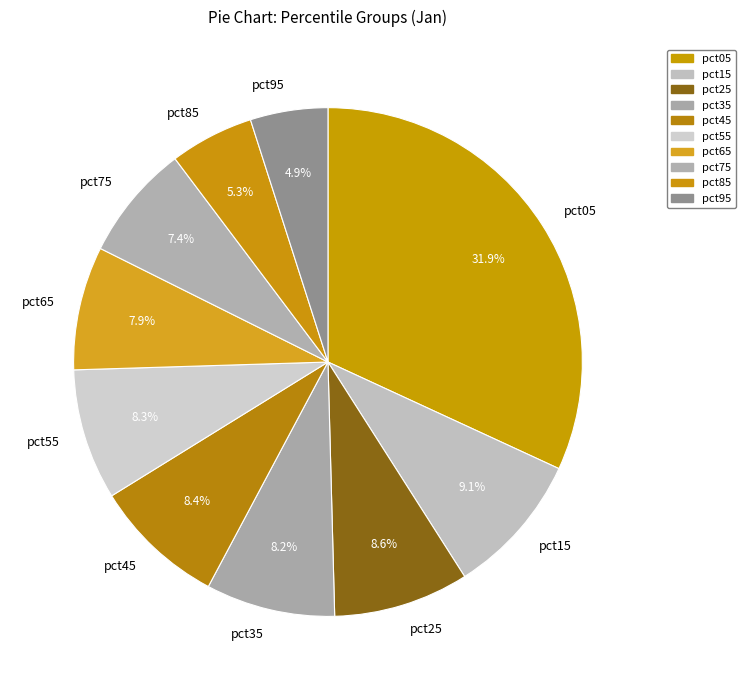

What is the largest slice in the pie chart?

pct05